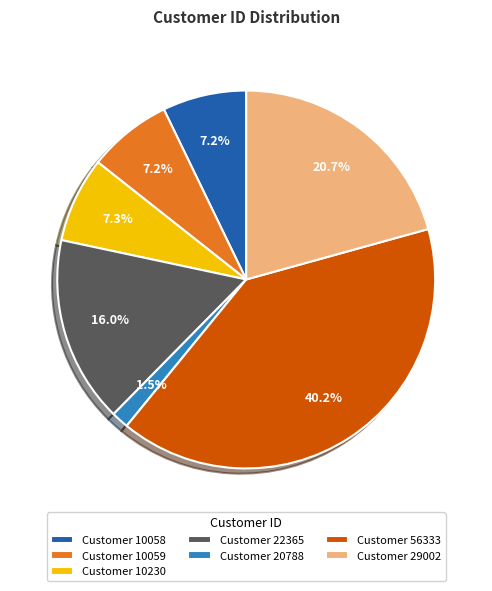

Is there a majority slice in this chart?

No